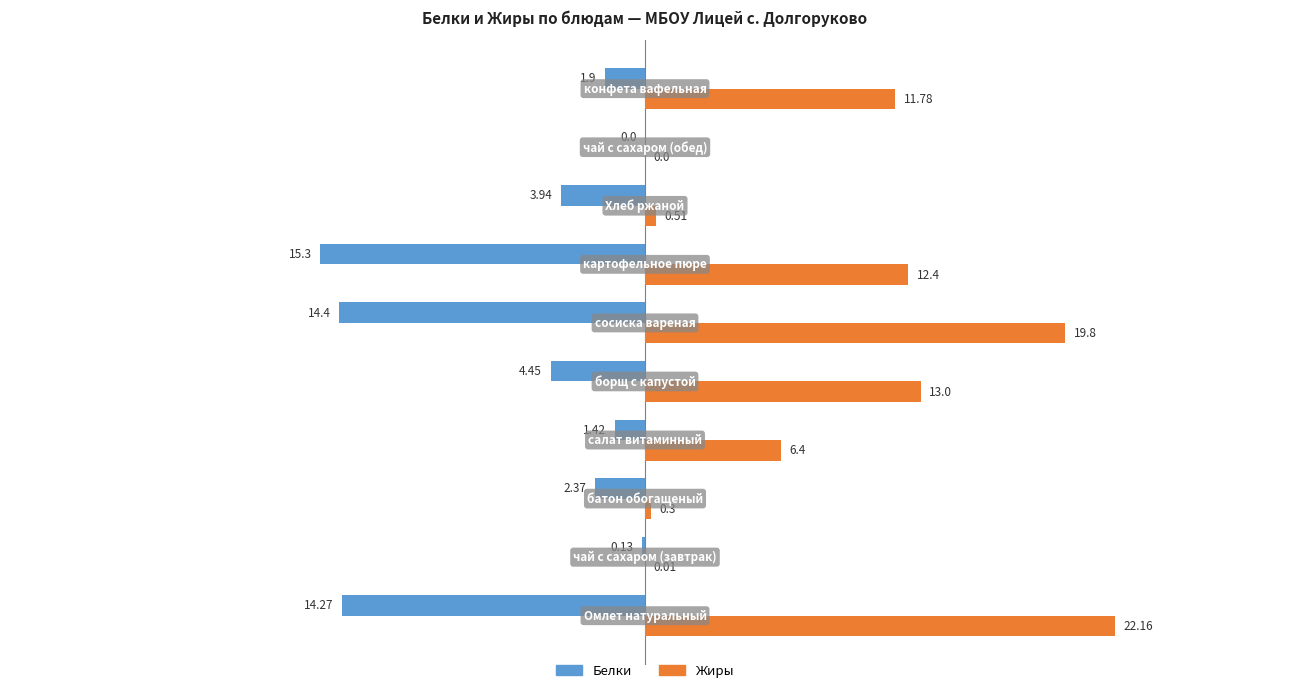

Which series has the largest total across all categories?

Жиры